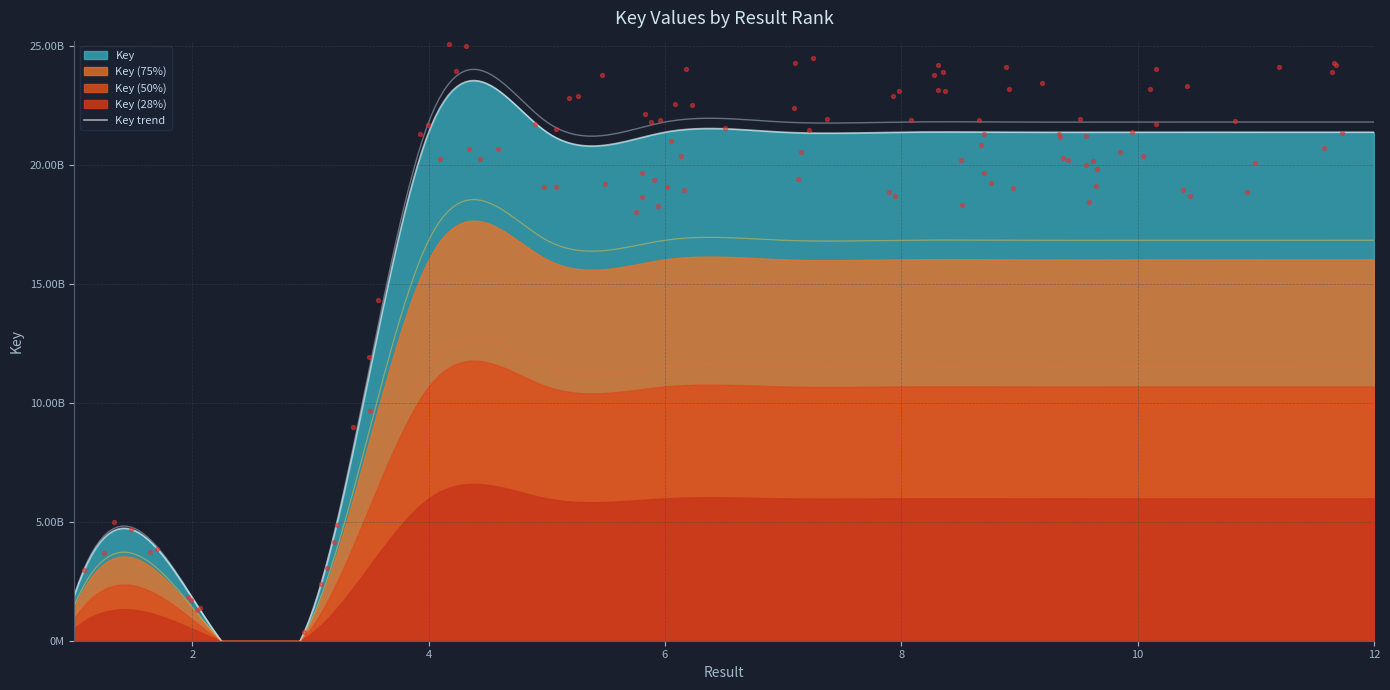

Approximately how many times larger is the value at 1 compared to 5?

0.1